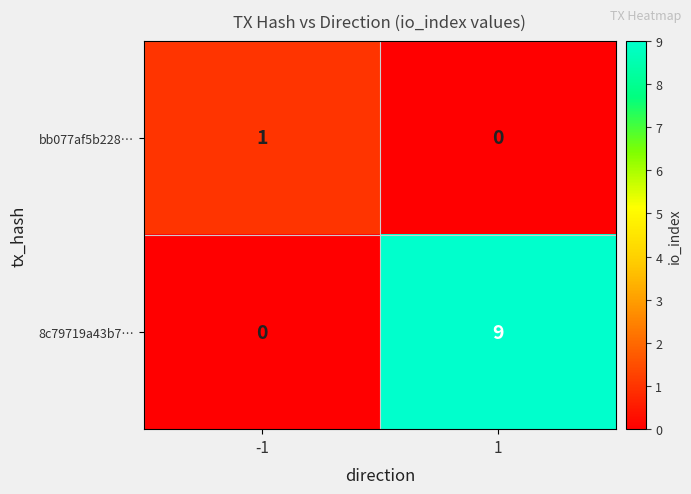

What is the difference between the 8c79719a43b7… values at -1 and 1?

9